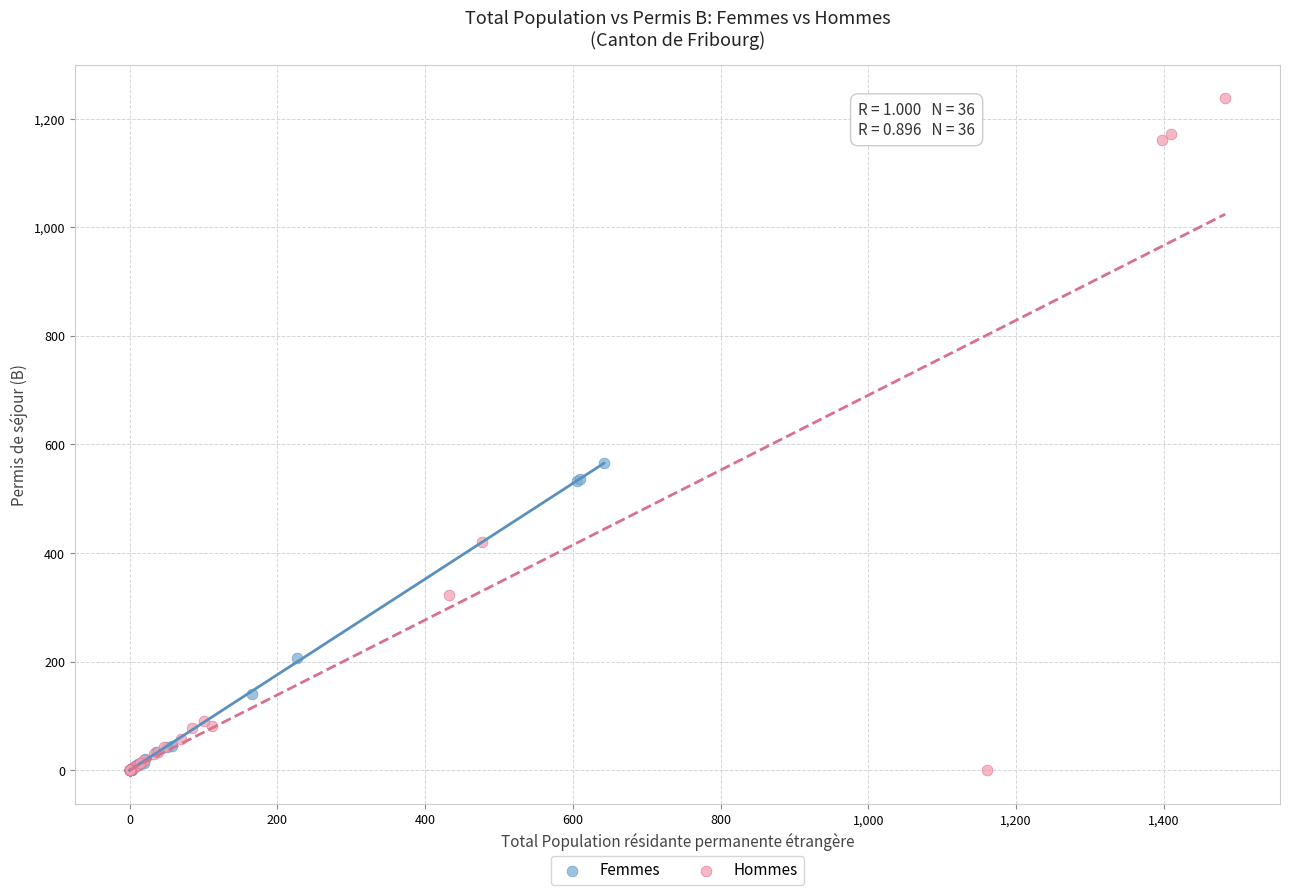

Which series has the widest spread of Y values?

Hommes